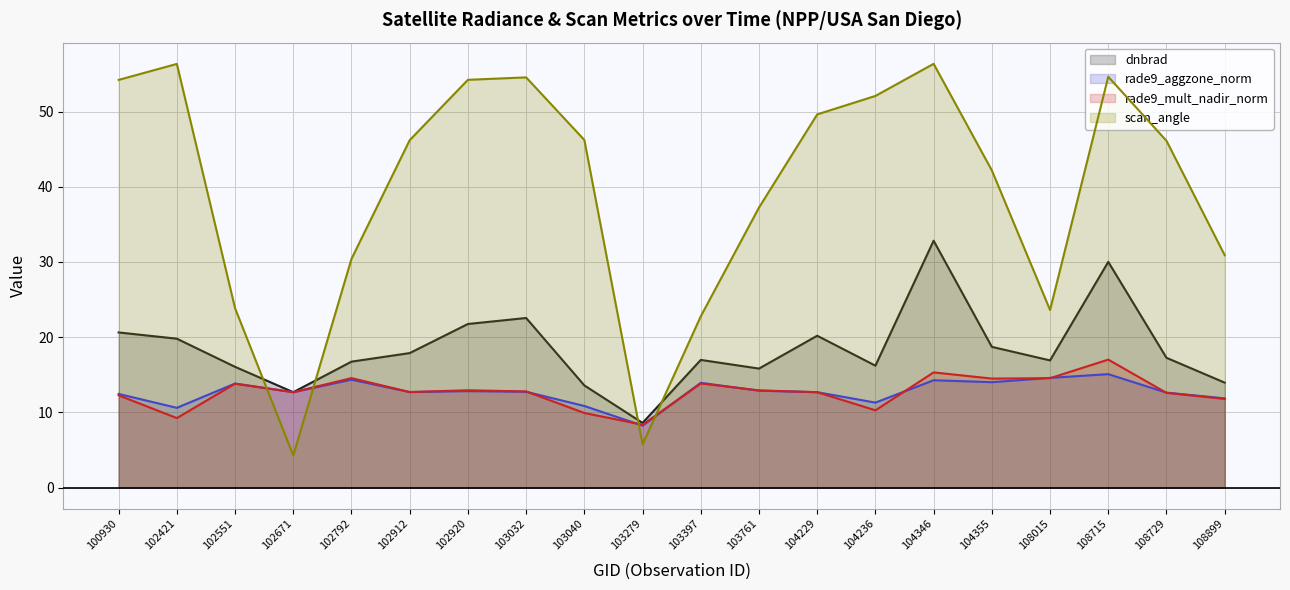

Is it true that rade9_mult_nadir_norm equals 29.5 at 108715?

False